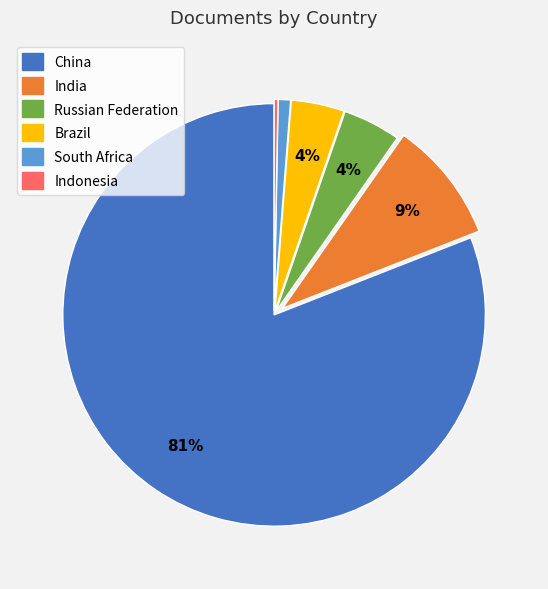

To the nearest percent, what is the average slice percentage?

17%